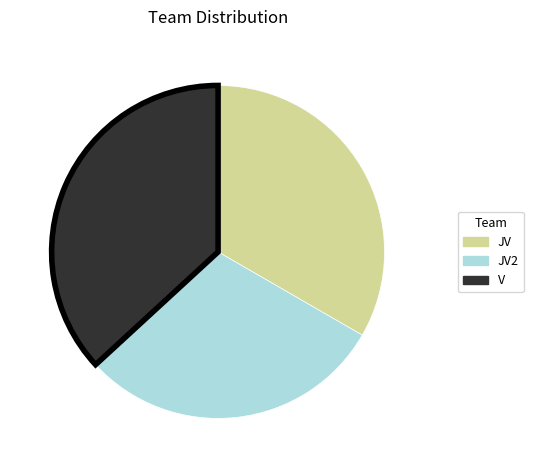

Which has a higher value, JV2 or JV?

JV